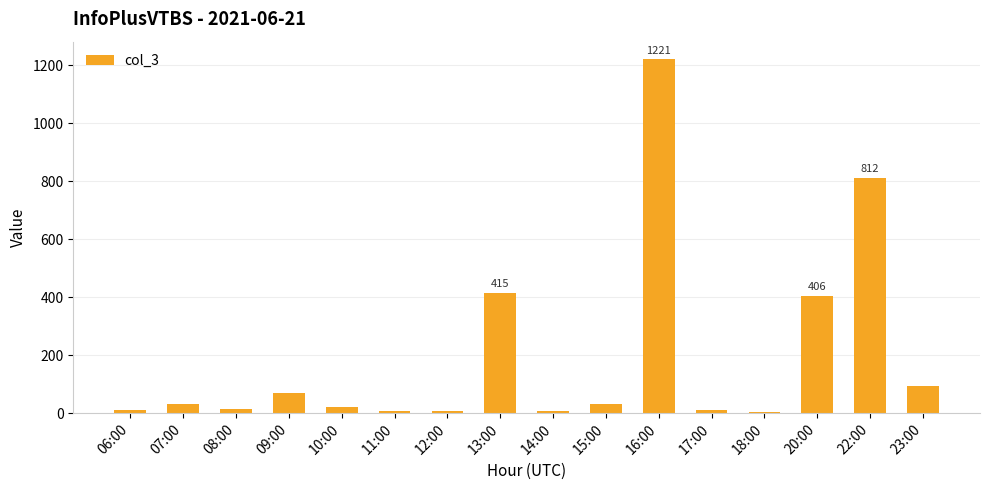

What is the sum of all values?

3154